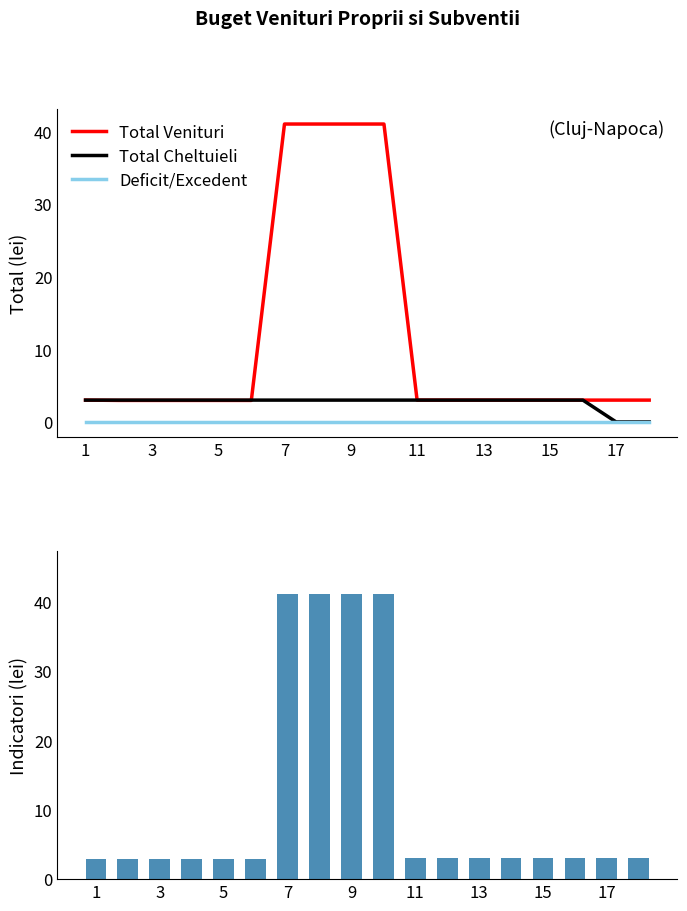

What is the difference between the Total Venituri values at 9 and 7?

0.0